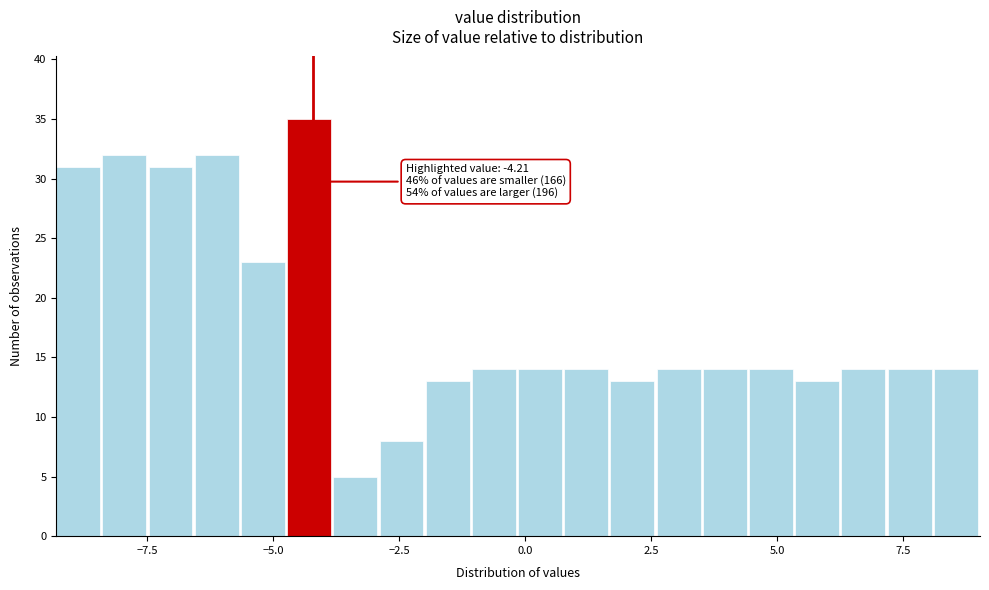

Read against the x-axis, roughly where is the centre of the tallest bar?

-4.5